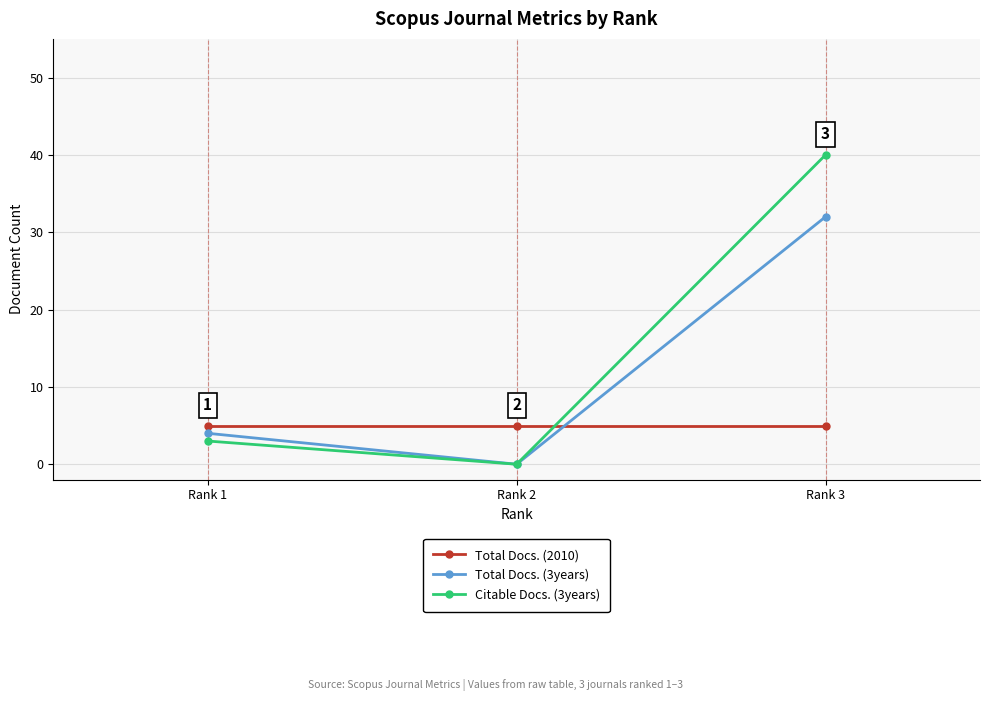

List the labels in order of Citable Docs. (3years) value, smallest first.

Rank 2, Rank 1, Rank 3